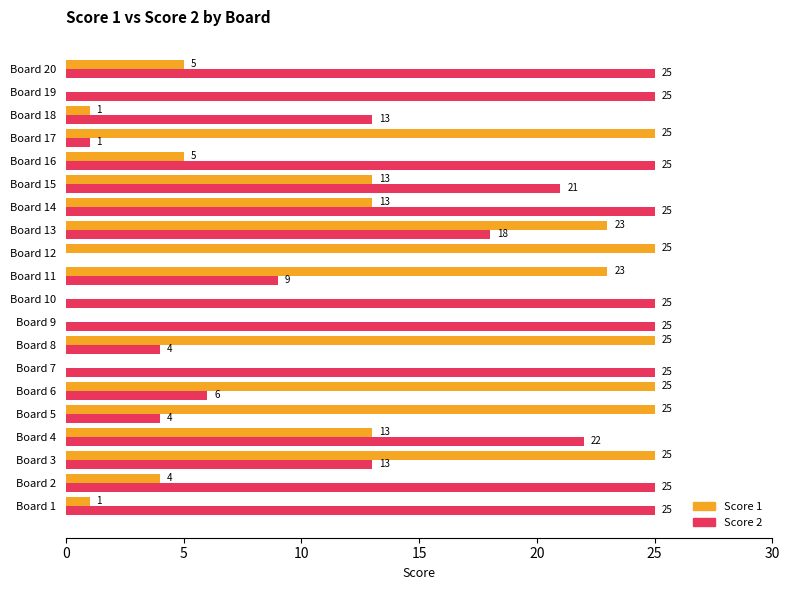

At which category is the sum across all series the highest?

Board 13